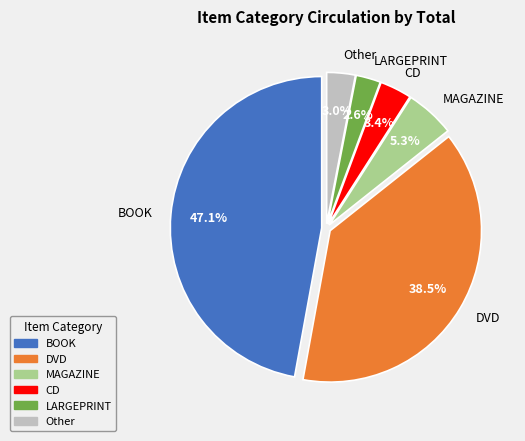

To the nearest percent, what is the combined percentage of MAGAZINE and DVD?

44%